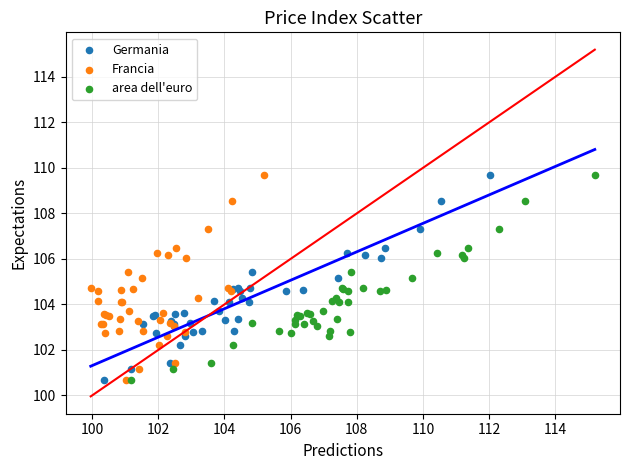

What are all the series names shown in the legend?

Germania, Francia, area dell'euro